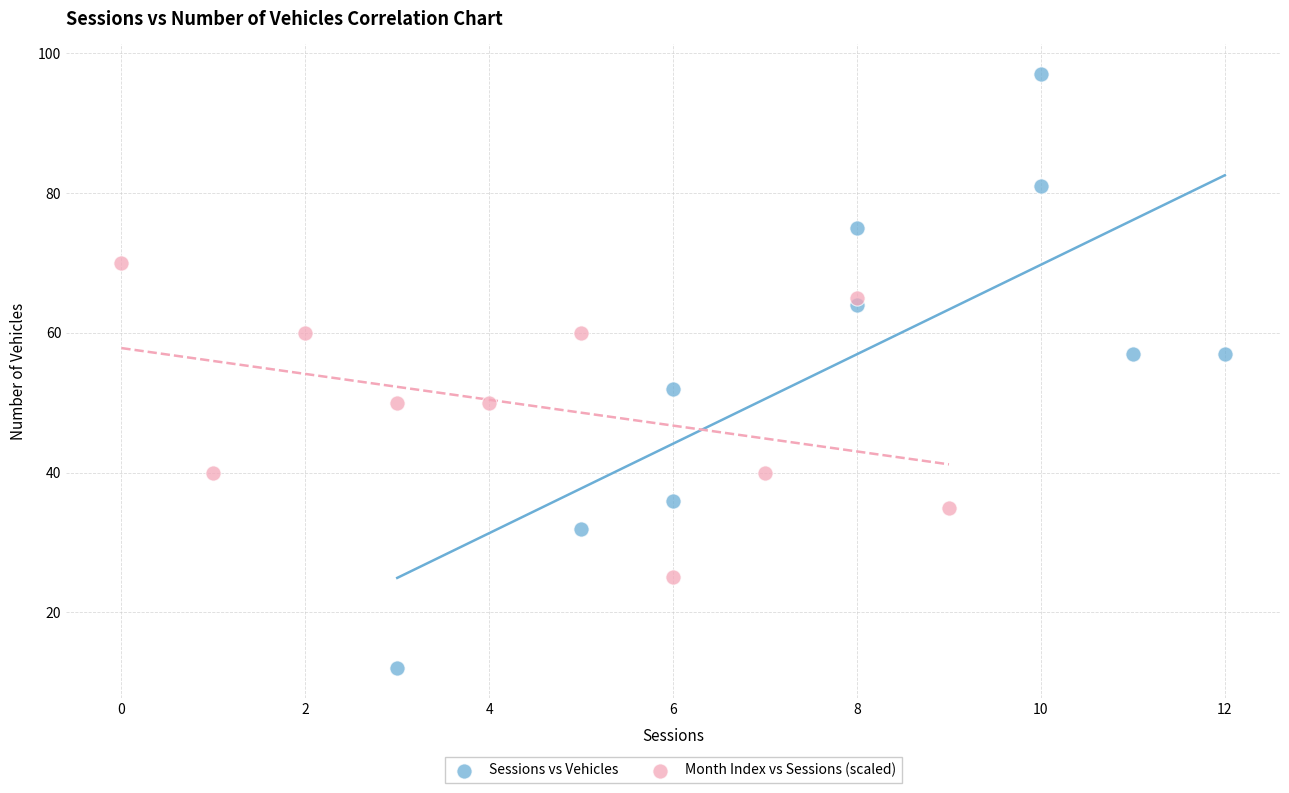

What are all the series names shown in the legend?

Sessions vs Vehicles, Month Index vs Sessions (scaled)